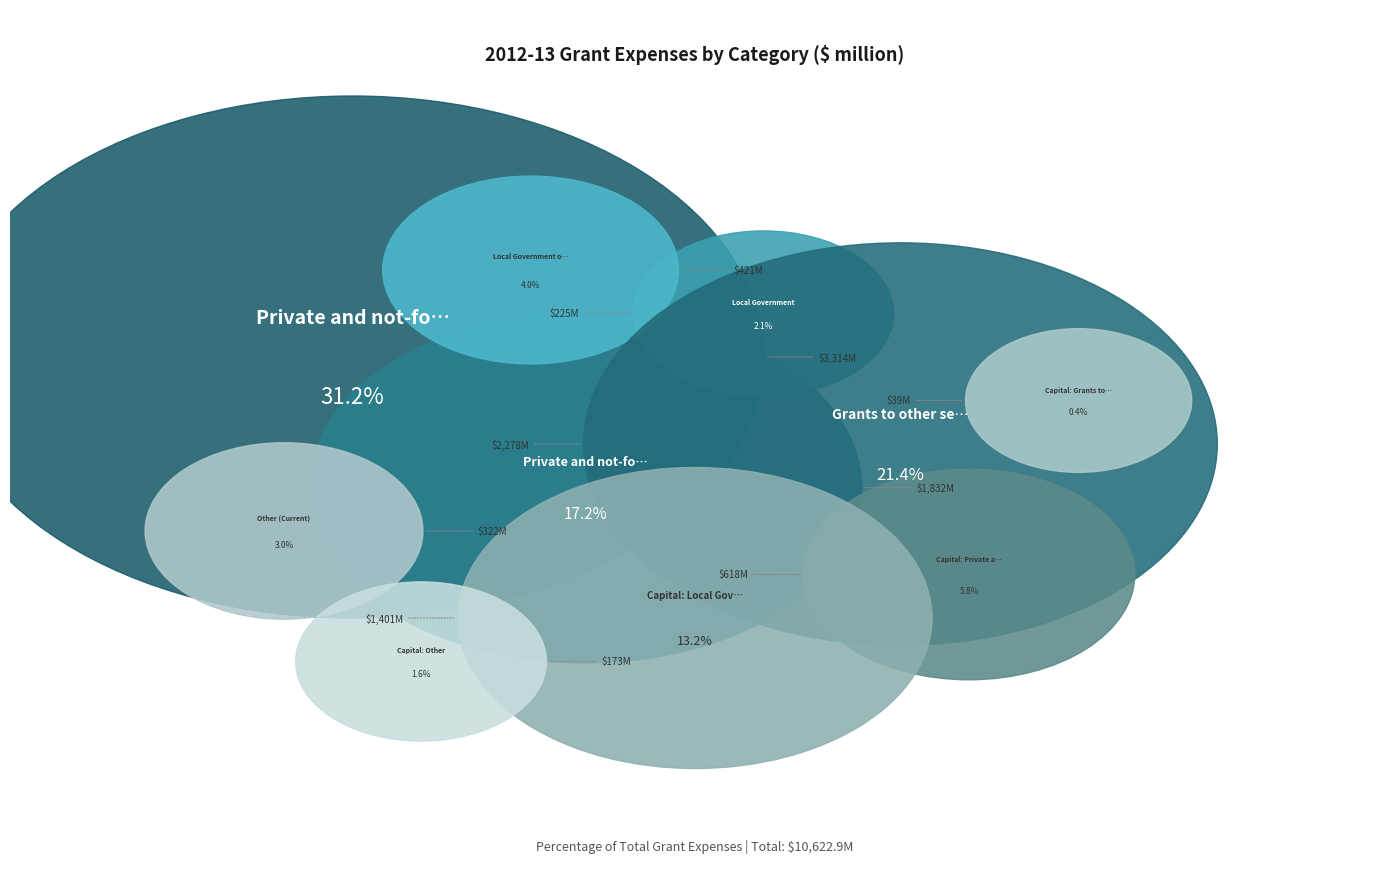

Approximately how many times larger is the value at Other (Current) compared to Local Government on-passing?

0.8